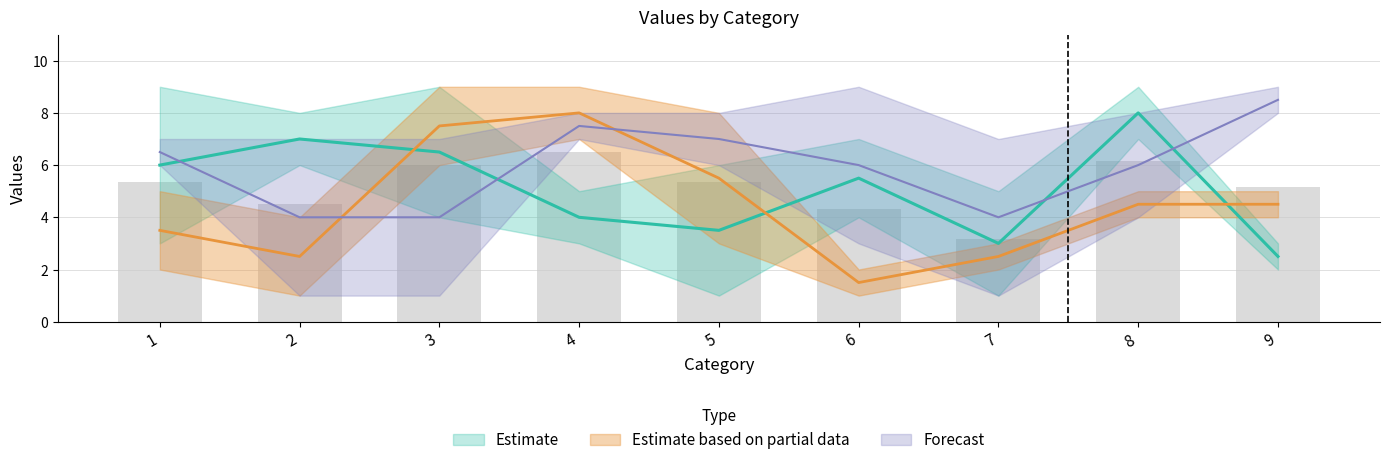

Which has a higher value, 5 or 8?

8